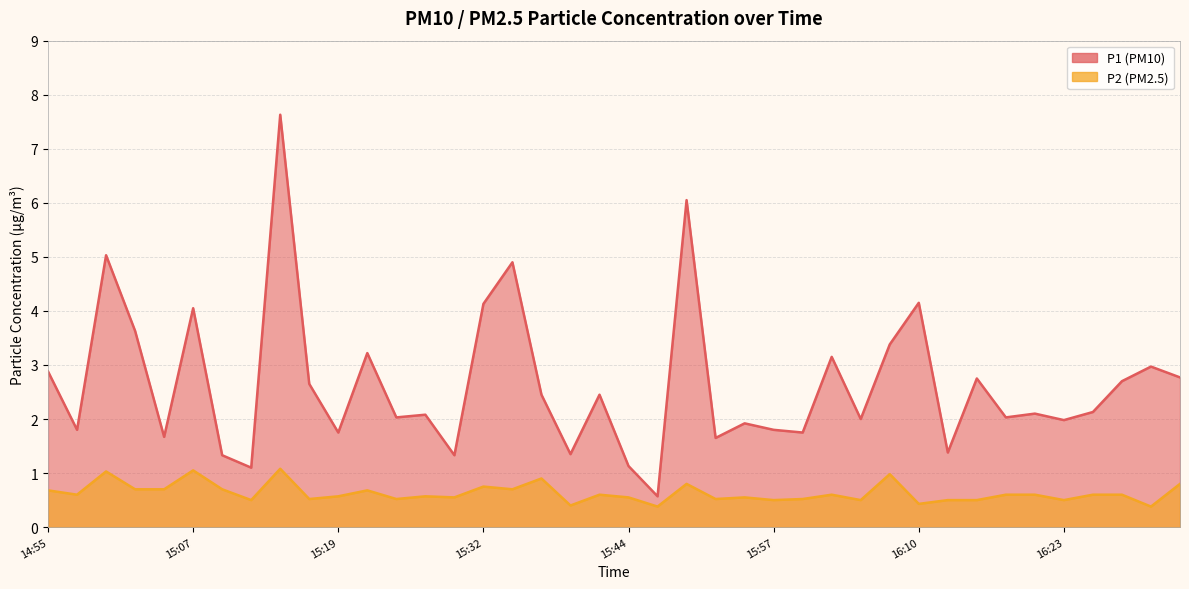

What is the label of the 35th point from the left?

16:21